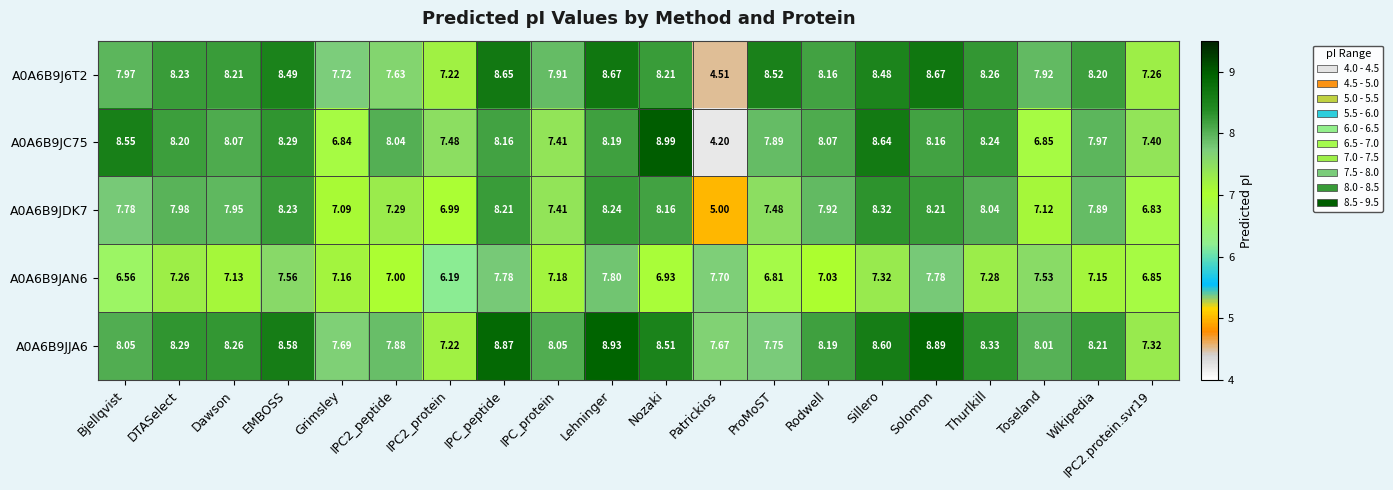

Where is A0A6B9JC75 nearest to the value 6?

Grimsley